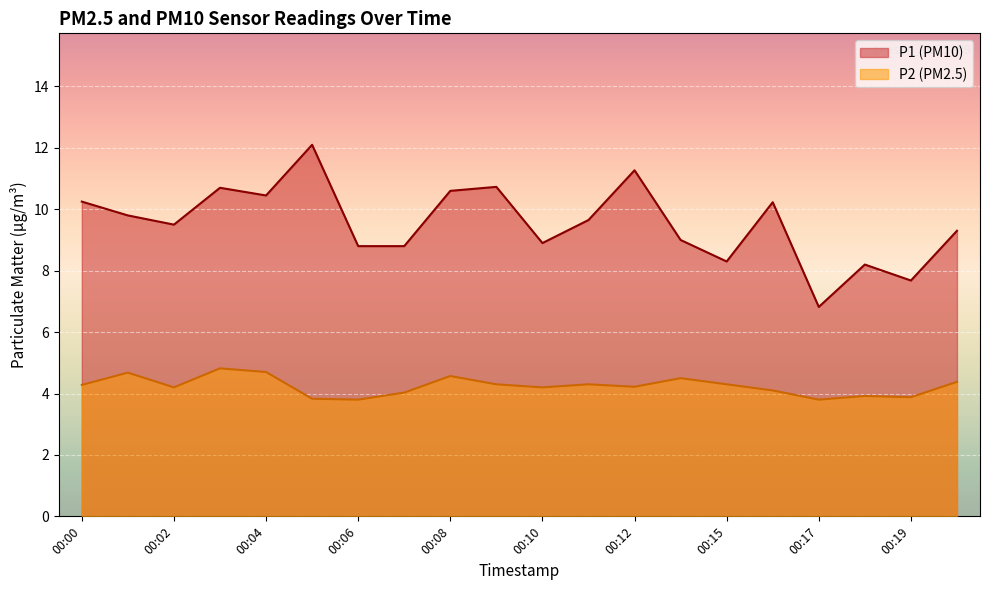

Which series changed the most between 00:03 and 00:15?

P1